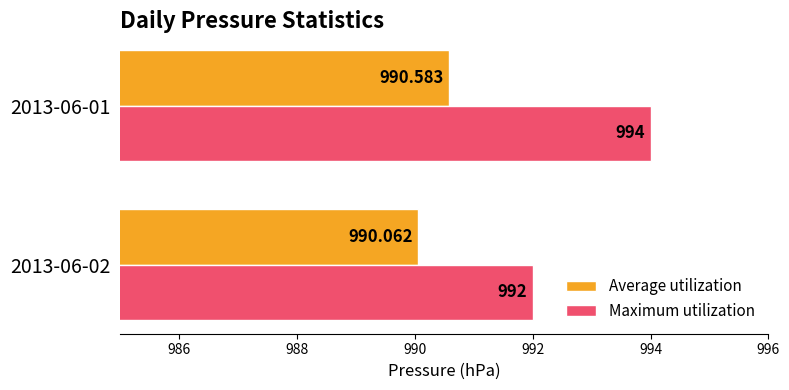

What are all the series names shown in the legend?

Average utilization, Maximum utilization